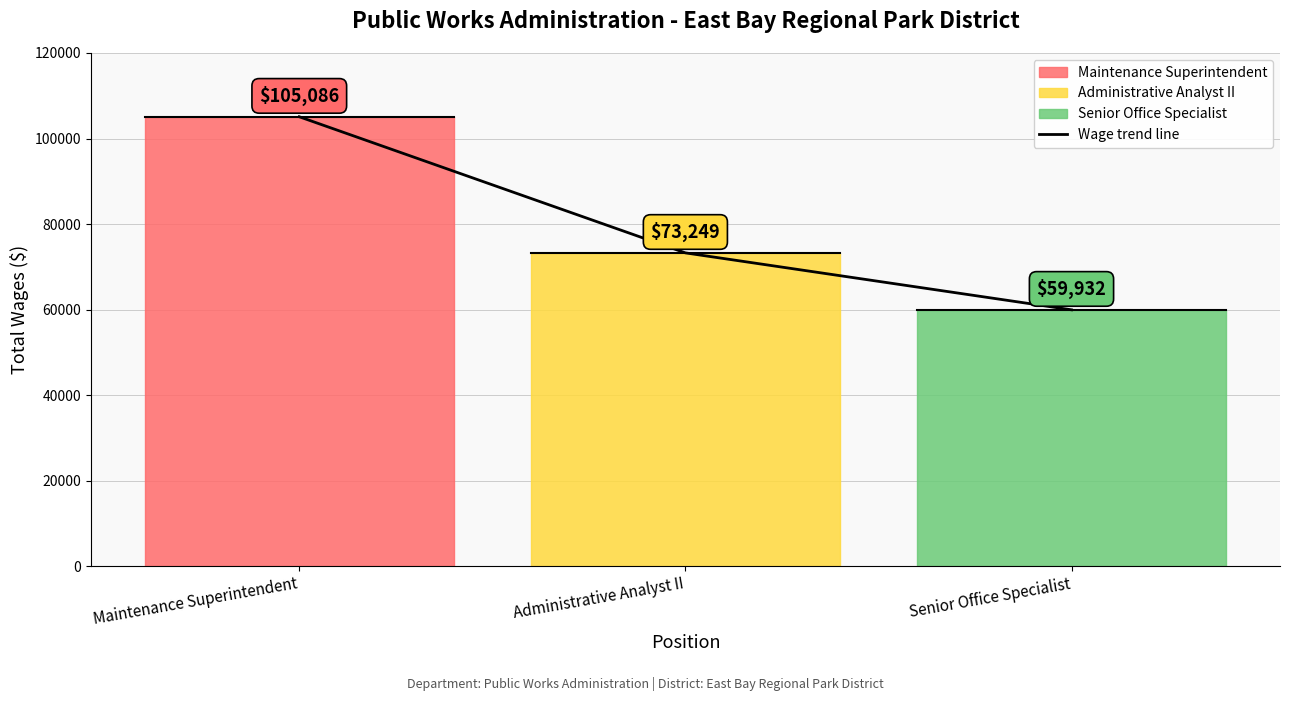

Is this an area chart (filled region under the line)?

No